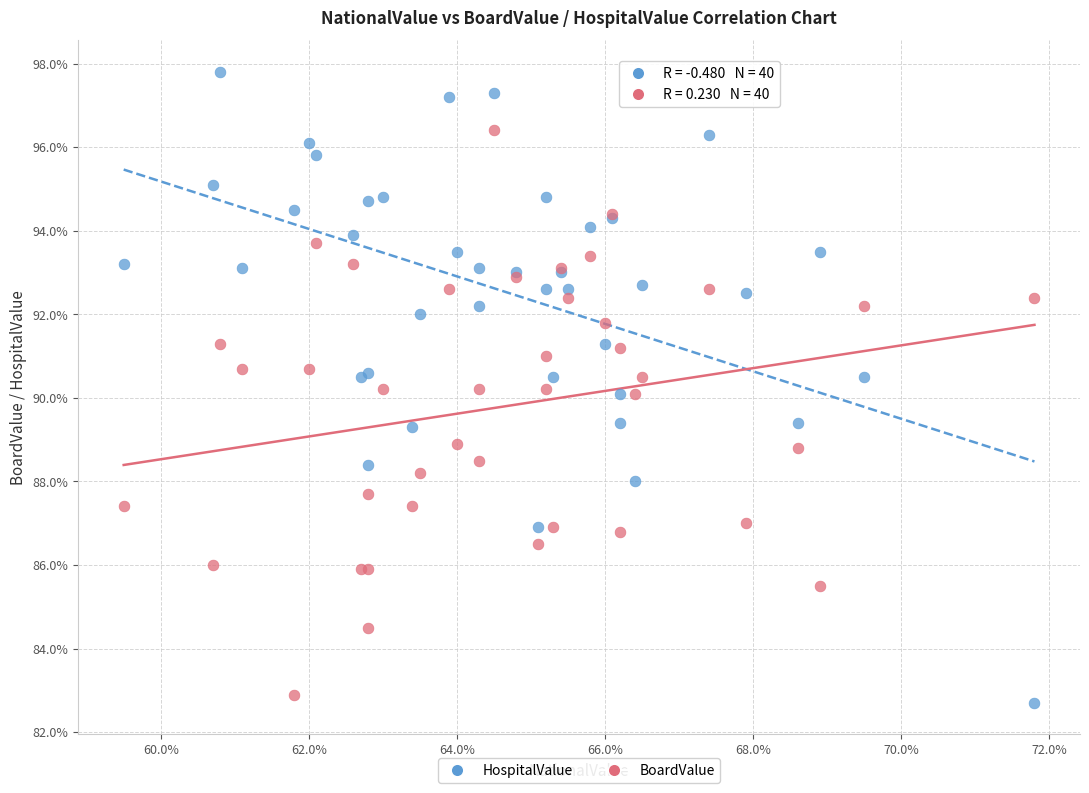

What are all the series names shown in the legend?

HospitalValue, BoardValue